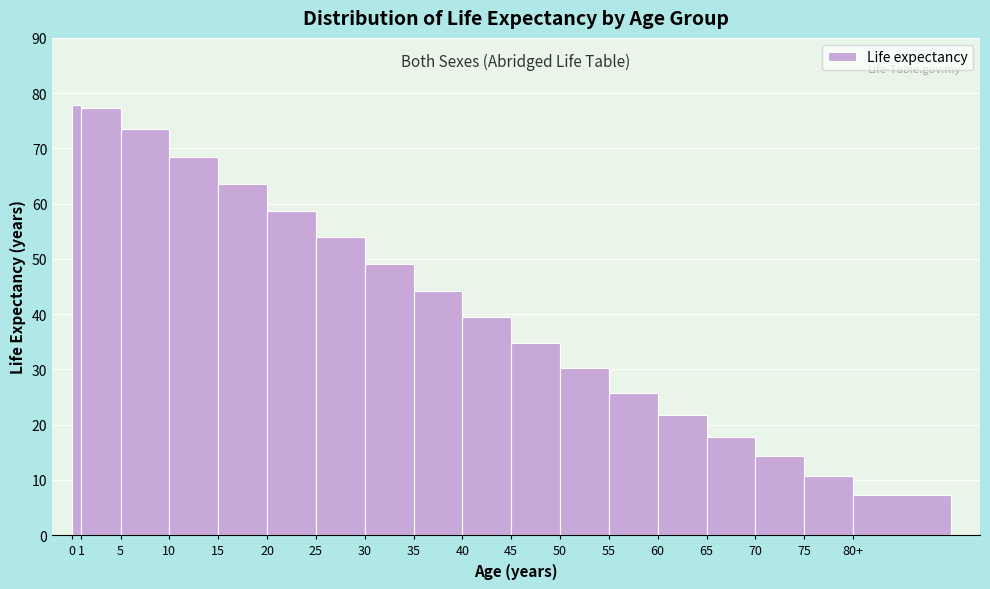

Reading left to right, extract all data points from this chart.

77.8	77.4	73.5	68.5	63.6	58.7	53.9	49.0	44.2	39.4	34.7	30.2	25.8	21.8	17.8	14.3	10.8	7.3